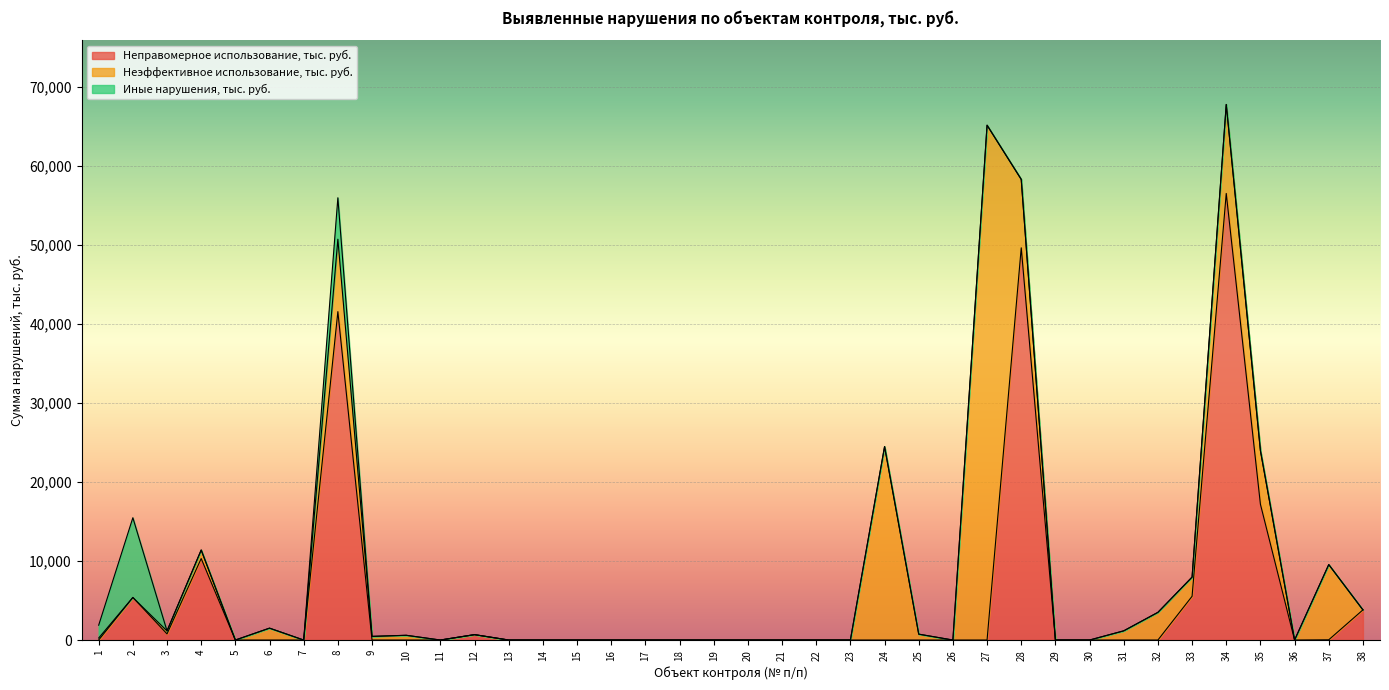

Where do Неправомерное использование, тыс. руб. and Иные нарушения, тыс. руб. first cross each other?

2 and 3